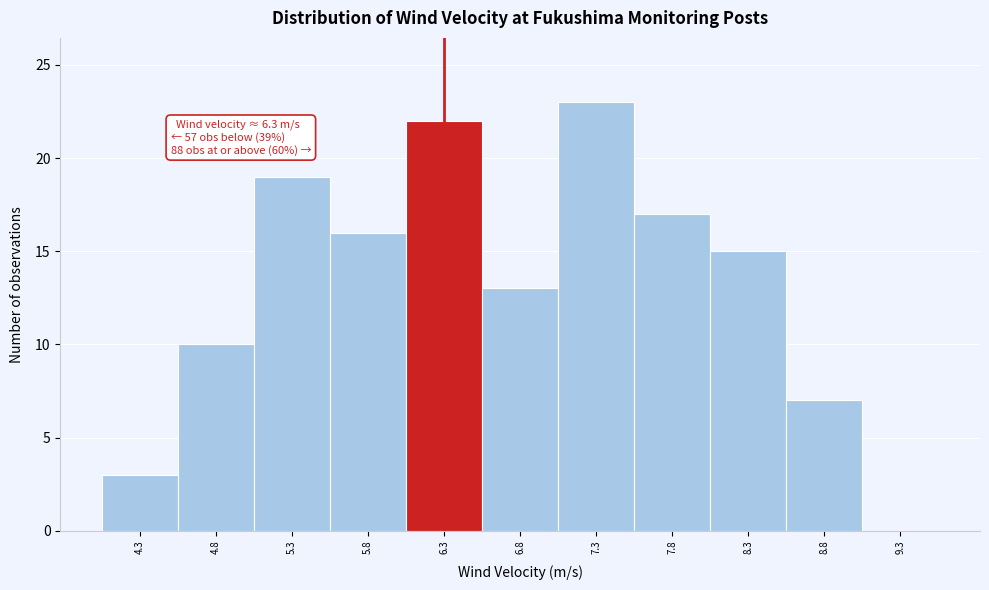

Which range on the x-axis has the tallest bar?

7.05 to 7.55